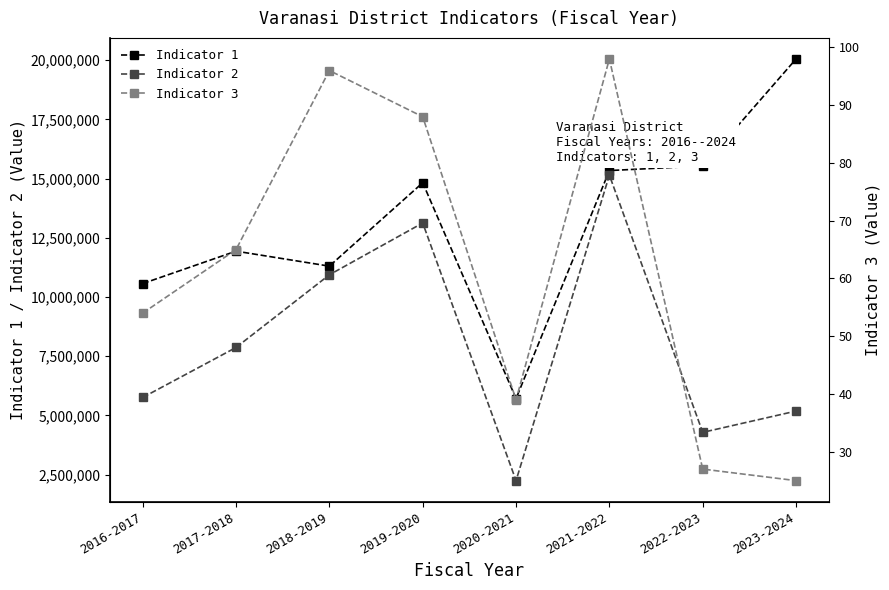

What is the difference between the maximum and minimum values in the Indicator 2 series?

12898982